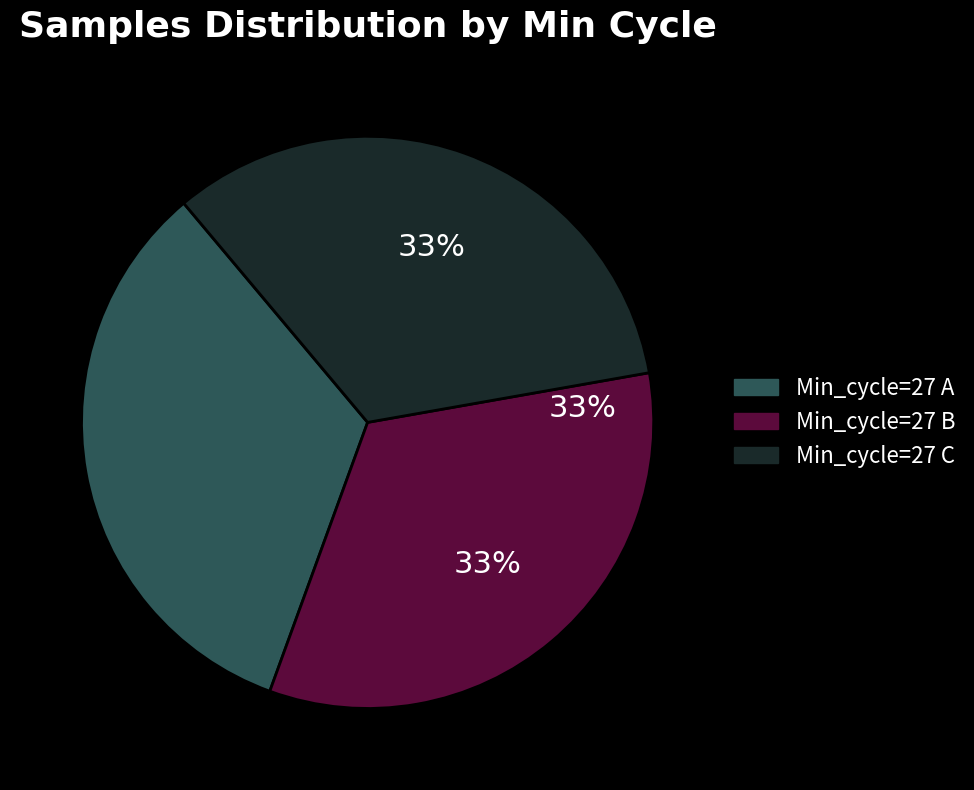

Does any single category account for the majority?

No